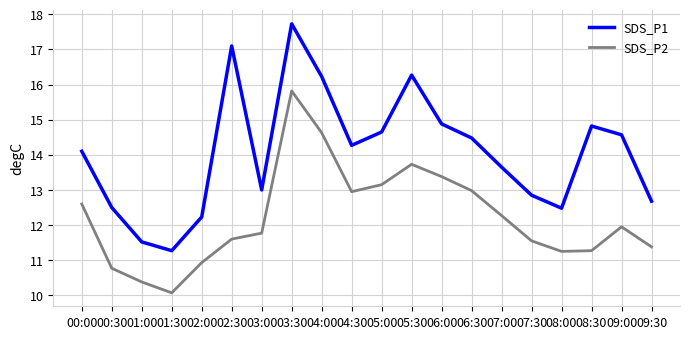

The value of SDS_P1 at 07:00 is 13.7. True or false?

True